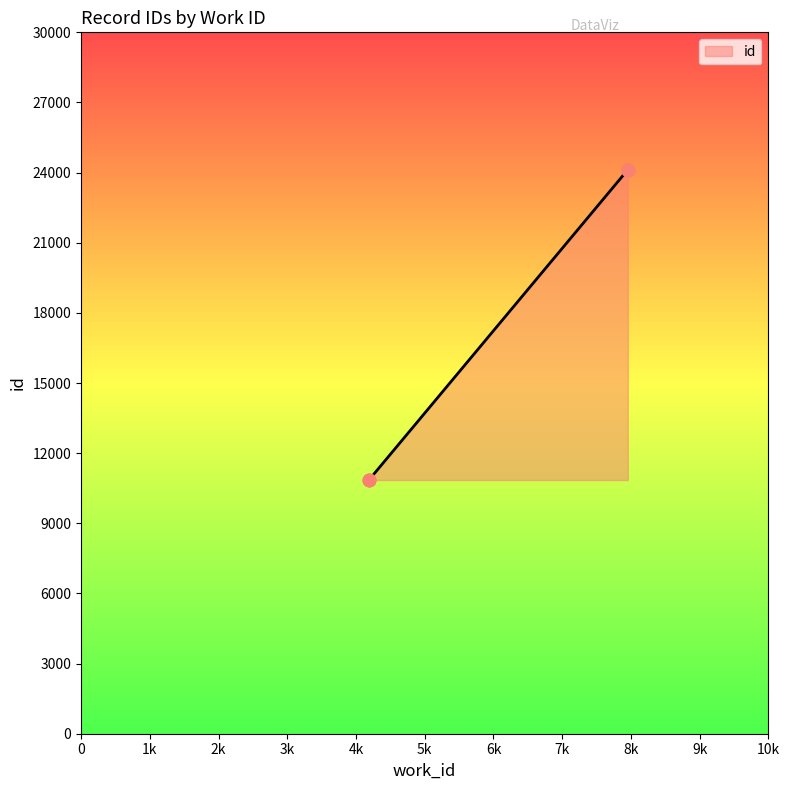

Approximately how many times larger is the value at 4182 compared to 7954?

0.4